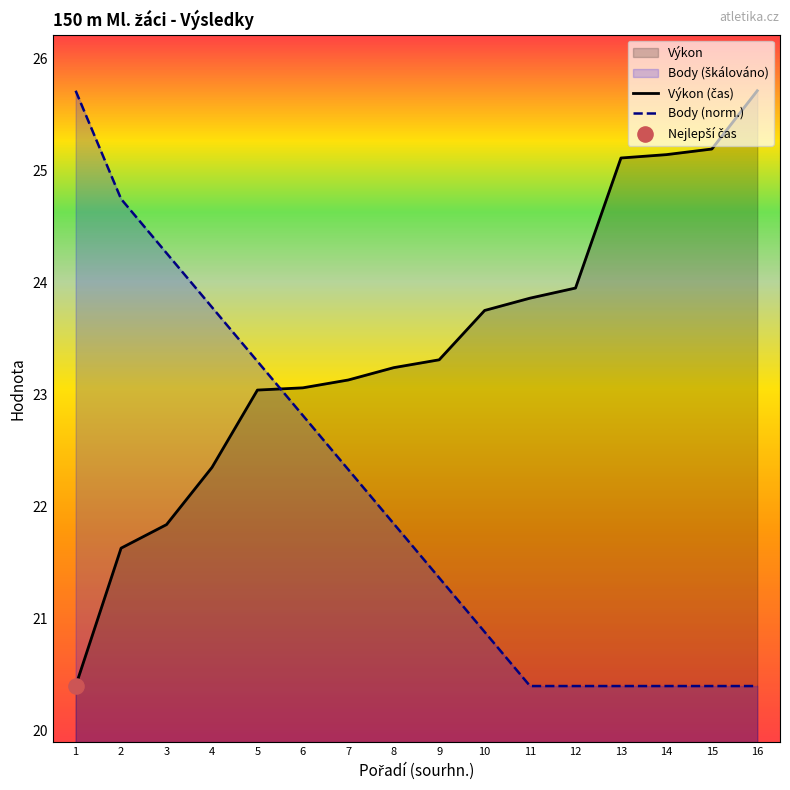

True or false: Body (norm.) has a value of 7.9 at 4.

False